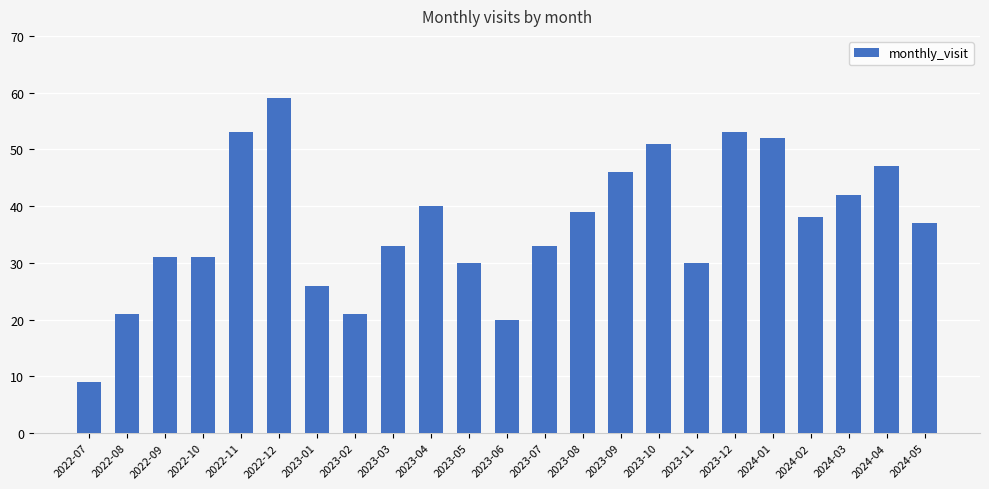

Which has a higher value, 2023-11 or 2022-12?

2022-12